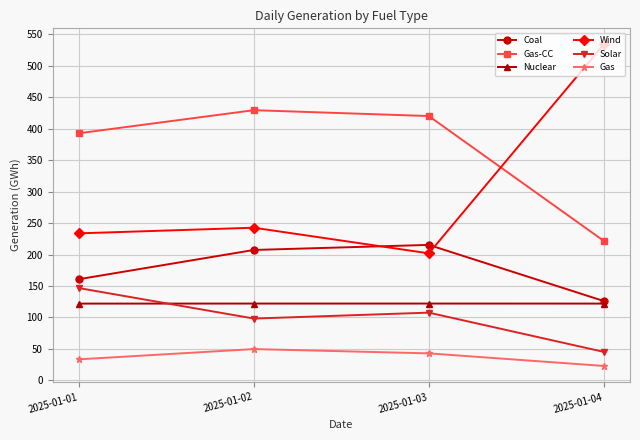

How many Nuclear values are between 122 and 123?

4